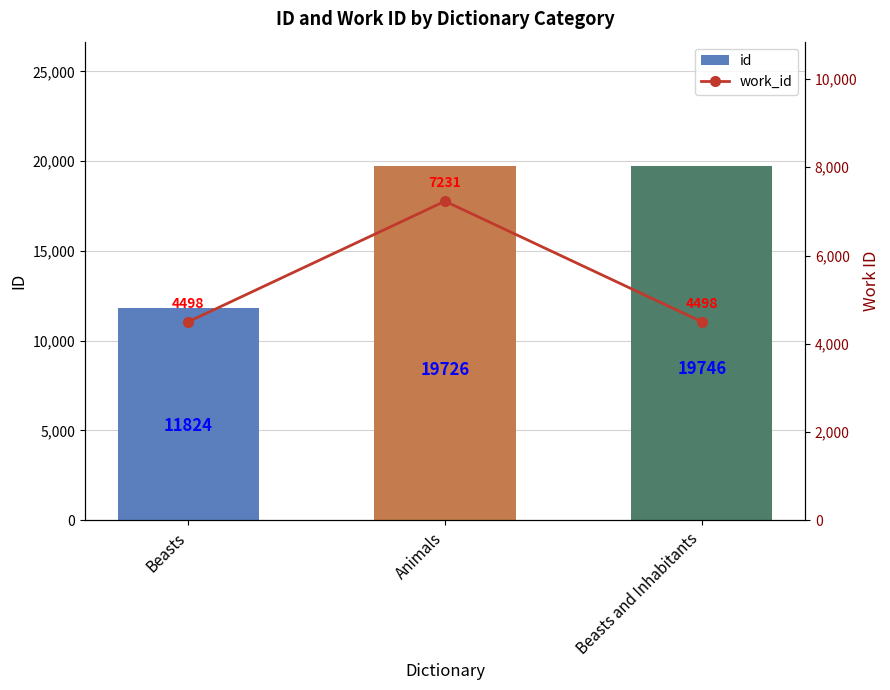

Rank the categories by id value from highest to lowest.

Beasts and Inhabitants, Animals, Beasts